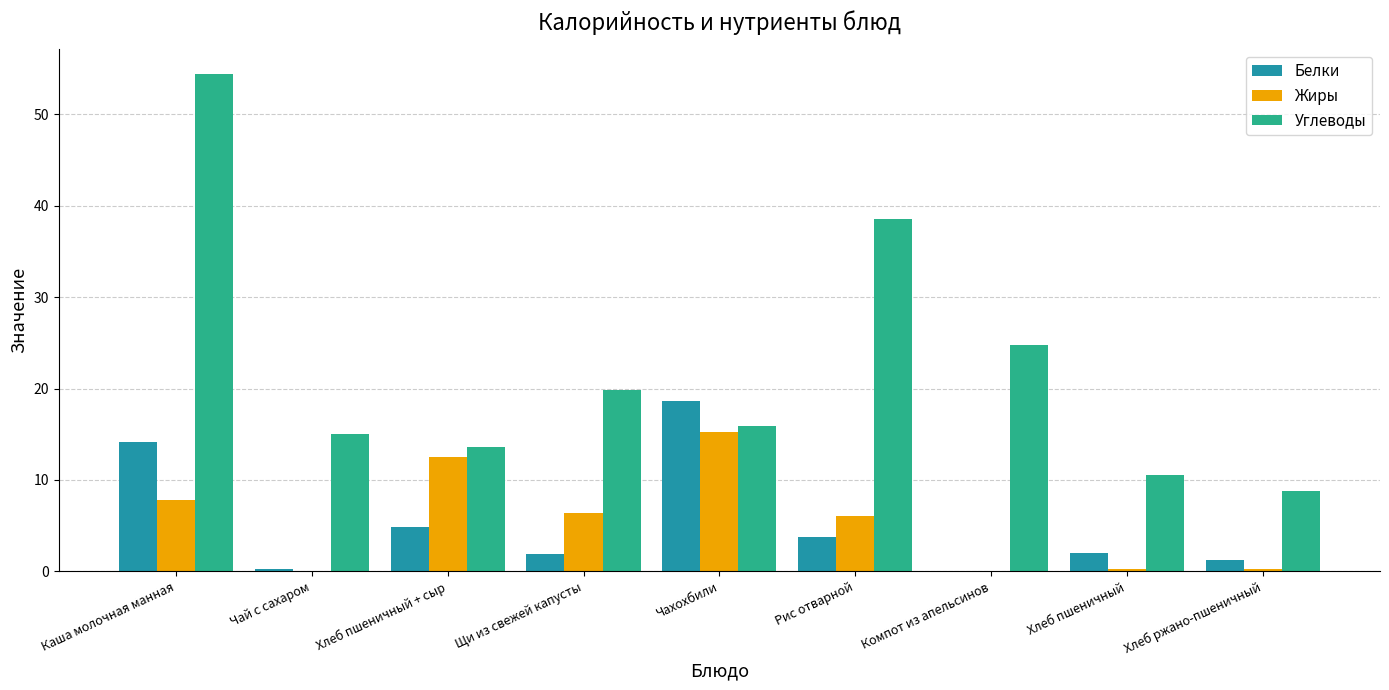

Which series changed the most between Чахохбили and Компот из апельсинов?

Белки